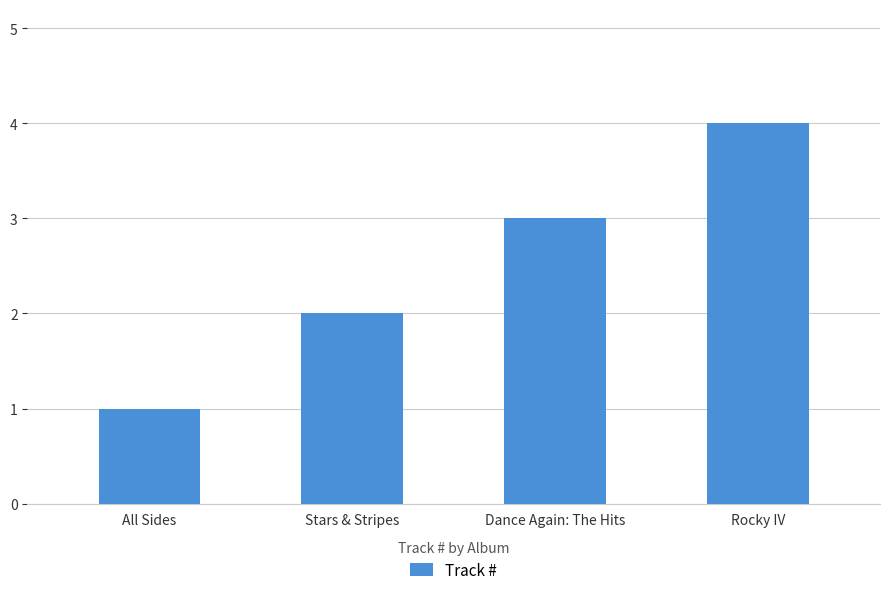

Reading left to right, transcribe all the data shown in this chart.

1	2	3	4